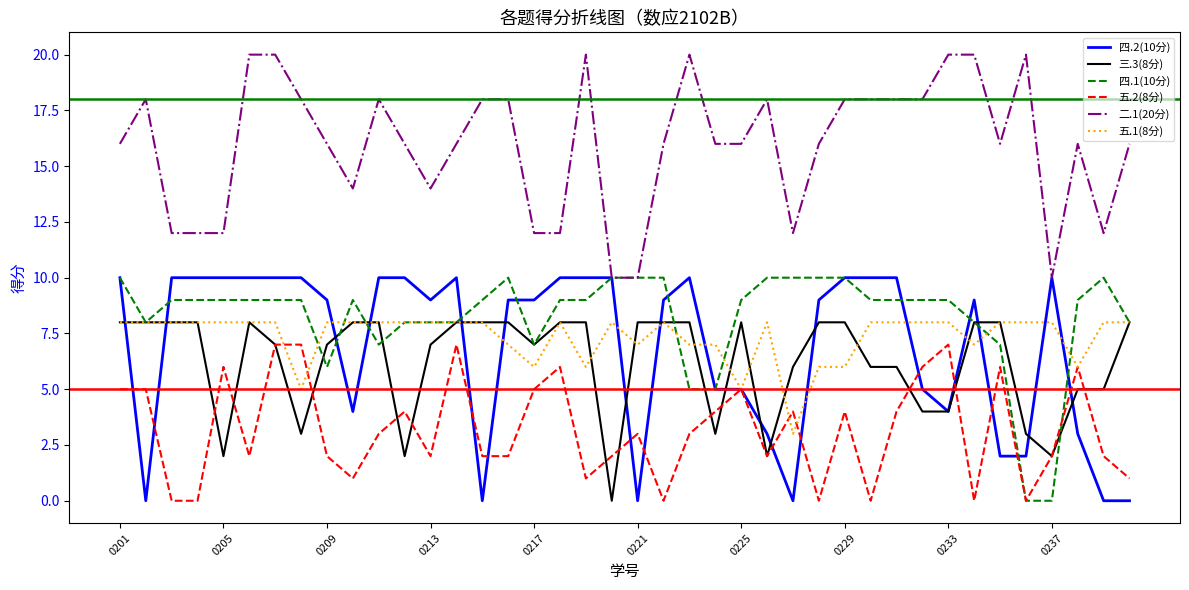

How many lines are shown in the chart?

6